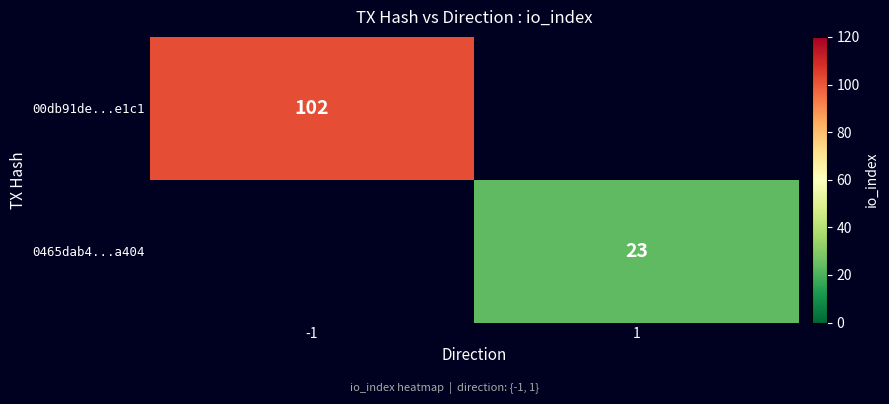

How many categories are shown in the chart?

2